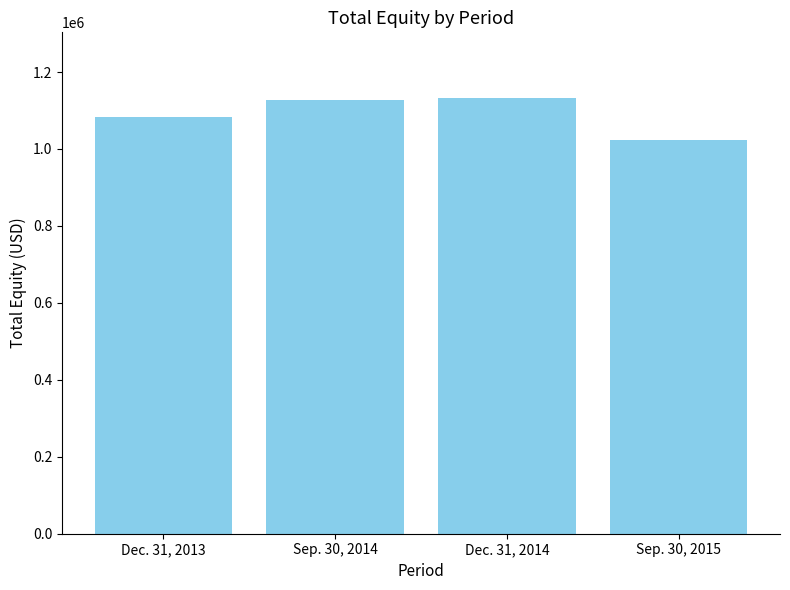

Reading left to right, what are all the values shown in this chart?

Dec. 31, 2013=1082423	Sep. 30, 2014=1126533	Dec. 31, 2014=1133202	Sep. 30, 2015=1024169